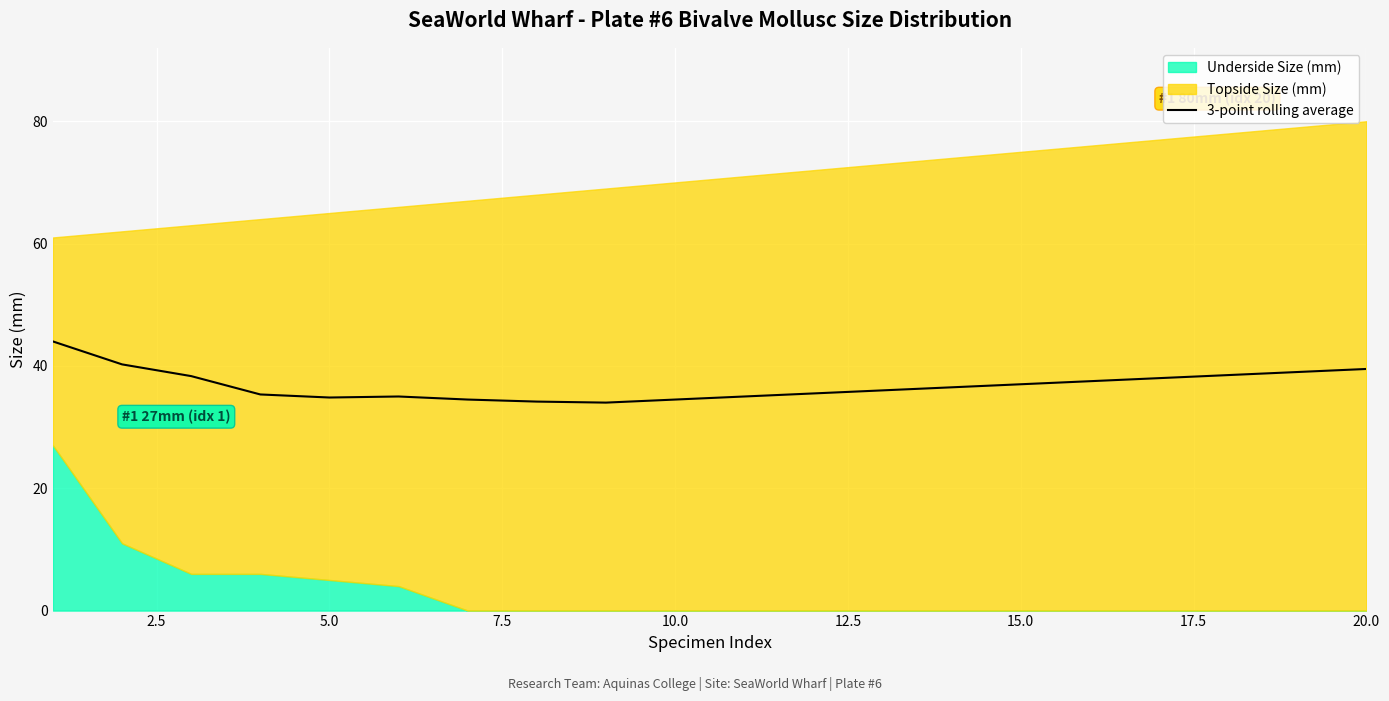

What is the minimum value for 3-point rolling average?

34.0